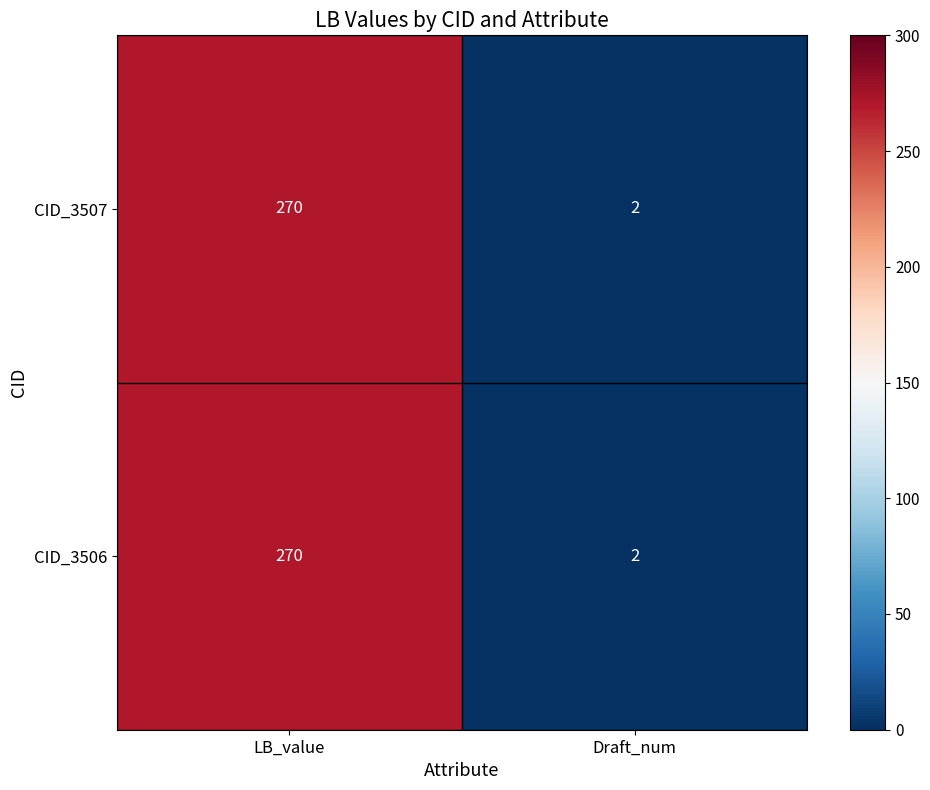

What is the difference between the maximum and minimum values in the CID_3506 series?

268